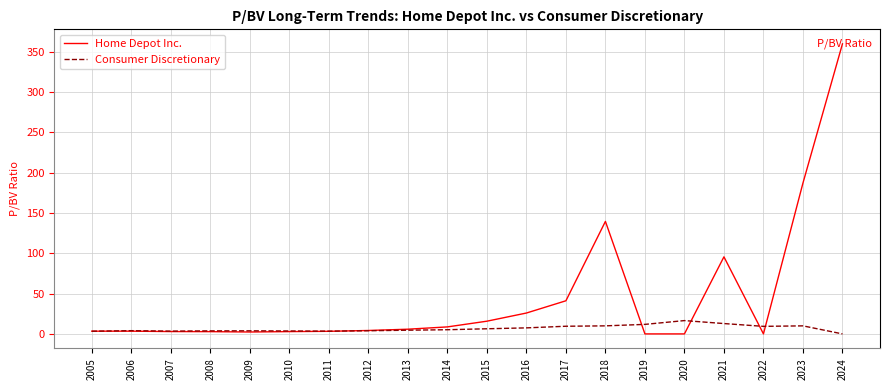

List the series in order of their peak value, highest first.

Home Depot Inc., Consumer Discretionary